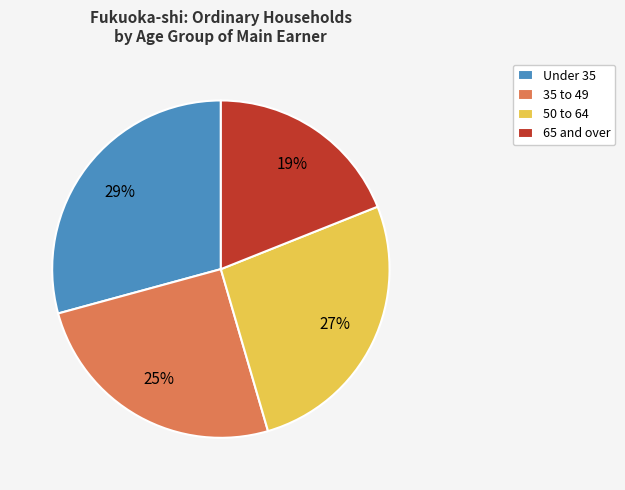

To the nearest percent, what is the combined percentage of 50 to 64 and 35 to 49?

52%